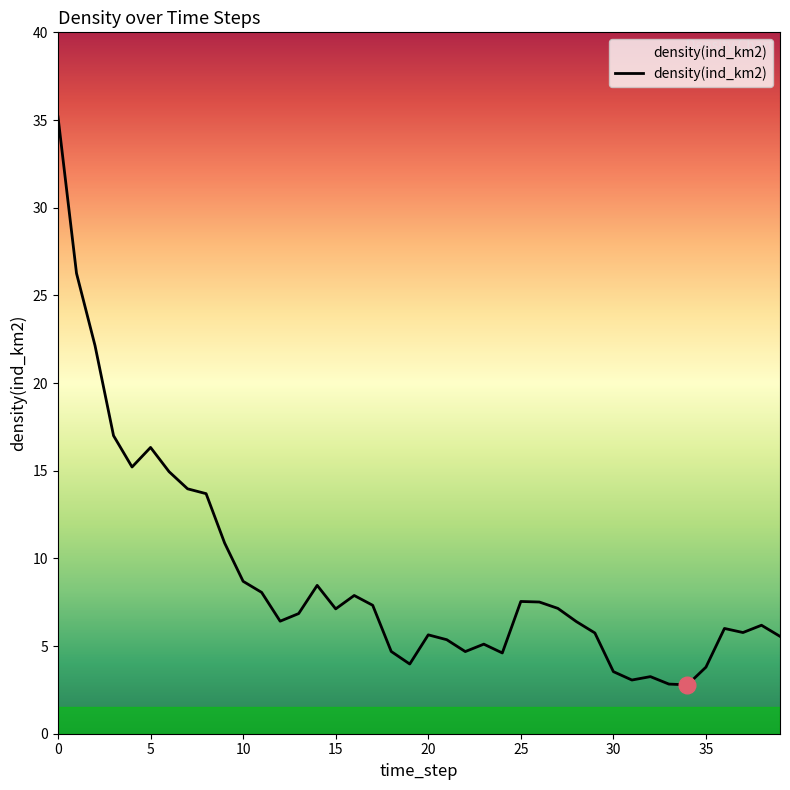

What is the maximum value shown in the chart?

35.2